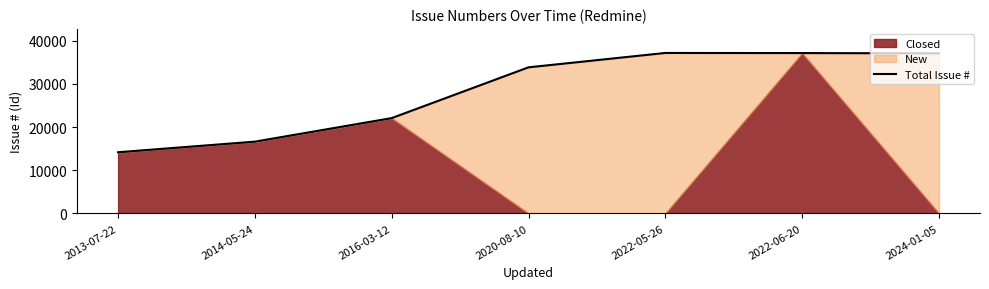

Where is the first local maximum?

2022-05-26